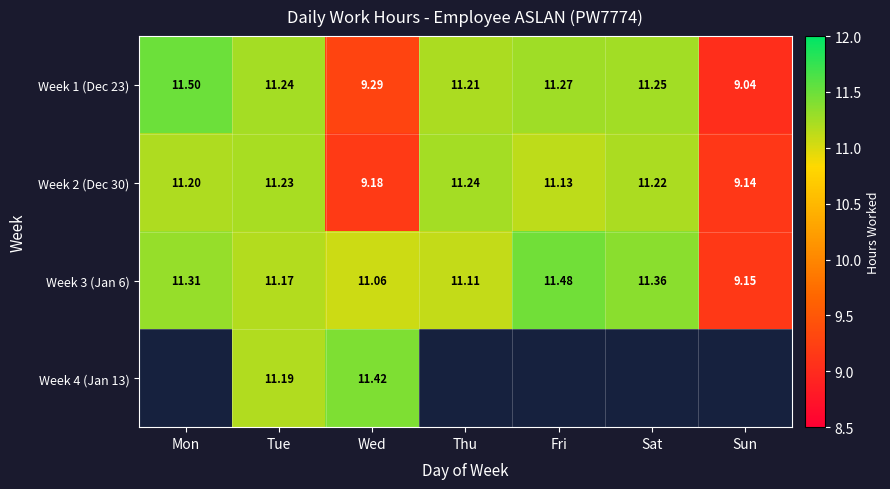

At which label does Week 1 (Dec 23) first exceed 11?

Mon